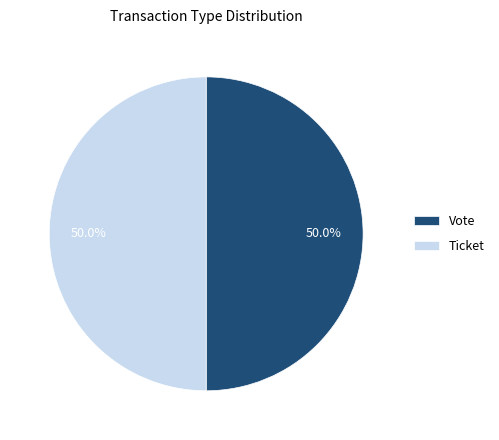

Do Vote and Ticket together represent more than half of the pie?

Yes